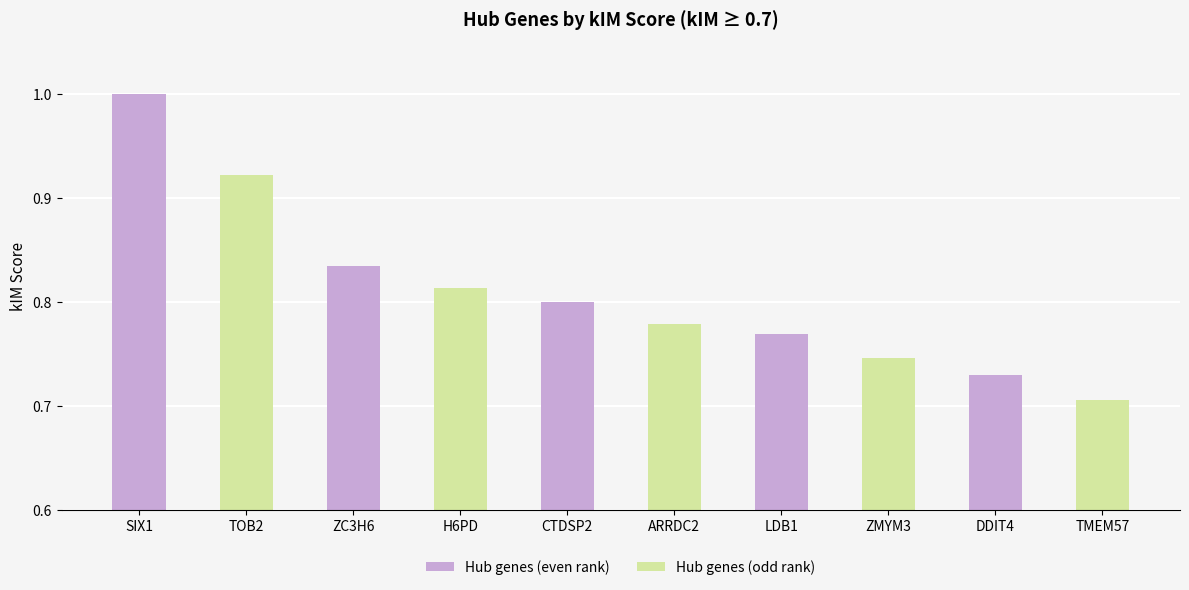

What is the sum of all Hub genes (even rank) values?

4.1